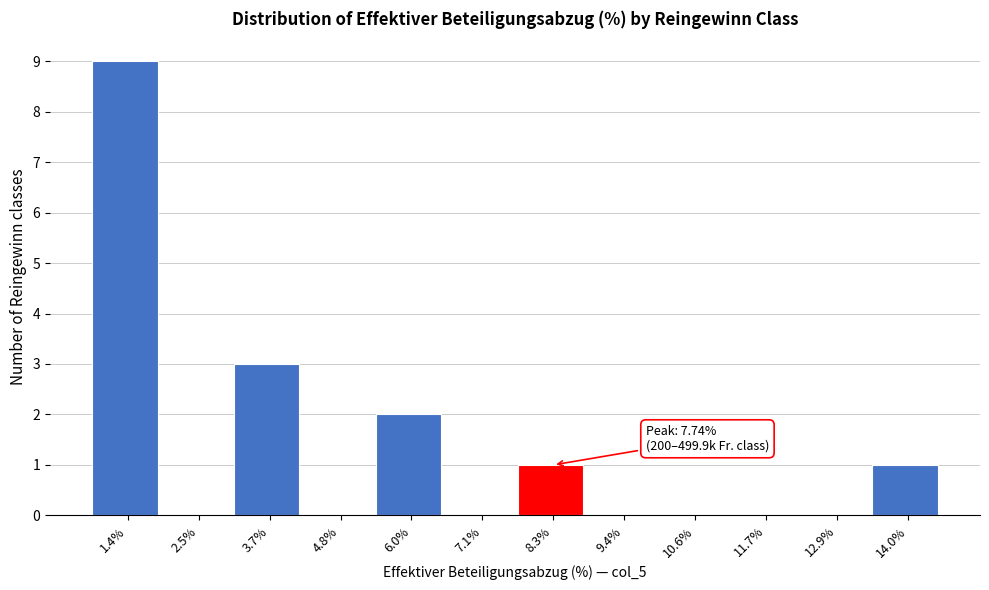

Over which range of the x-axis is the bar tallest?

0.8 to 2.0